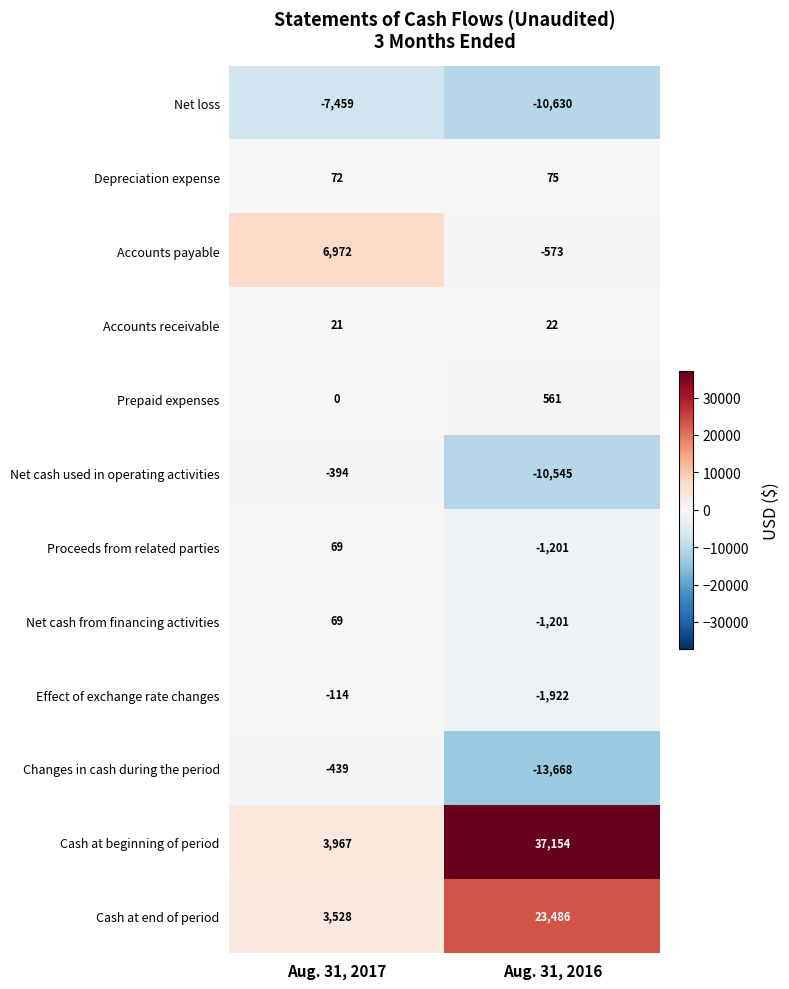

What is the difference between the Effect of exchange rate changes values at Aug. 31, 2017 and Aug. 31, 2016?

1808